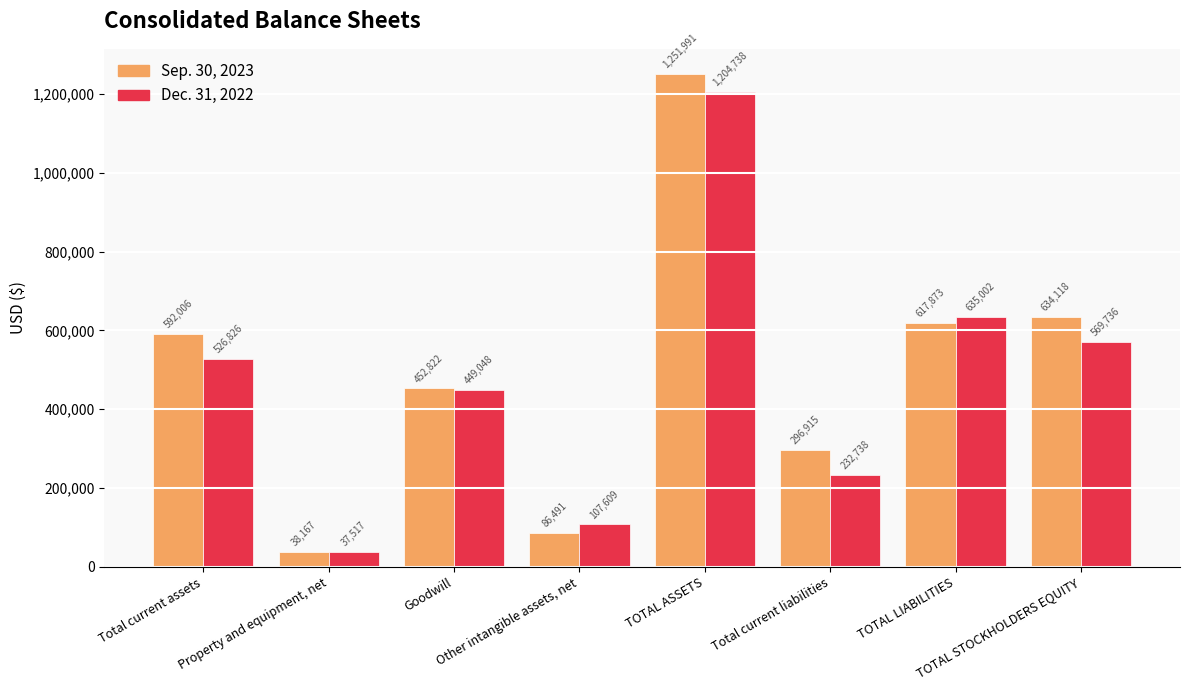

What is the difference between the maximum and minimum values in the Sep. 30, 2023 series?

1213824